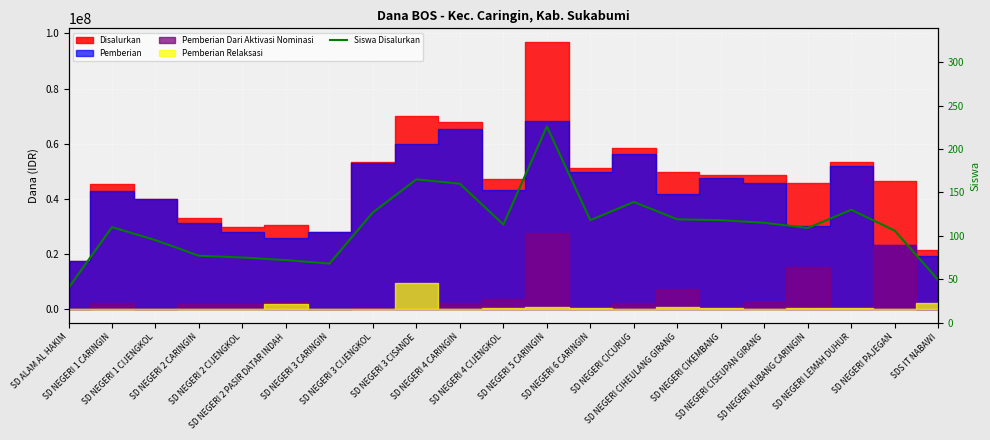

Reading left to right, what are all the values shown in this chart?

SD ALAM AL HAKIM=40	SD NEGERI 1 CARINGIN=110	SD NEGERI 1 CIJENGKOL=95	SD NEGERI 2 CARINGIN=77	SD NEGERI 2 CIJENGKOL=75	SD NEGERI 2 PASIR DATAR INDAH=72	SD NEGERI 3 CARINGIN=68	SD NEGERI 3 CIJENGKOL=127	SD NEGERI 3 CISANDE=165	SD NEGERI 4 CARINGIN=160	SD NEGERI 4 CIJENGKOL=113	SD NEGERI 5 CARINGIN=226	SD NEGERI 6 CARINGIN=118	SD NEGERI CICURUG=139	SD NEGERI CIHEULANG GIRANG=119	SD NEGERI CIKEMBANG=118	SD NEGERI CISEUPAN GIRANG=115	SD NEGERI KUBANG CARINGIN=109	SD NEGERI LEMAH DUHUR=130	SD NEGERI PAJEGAN=106	SDS IT NABAWI=49